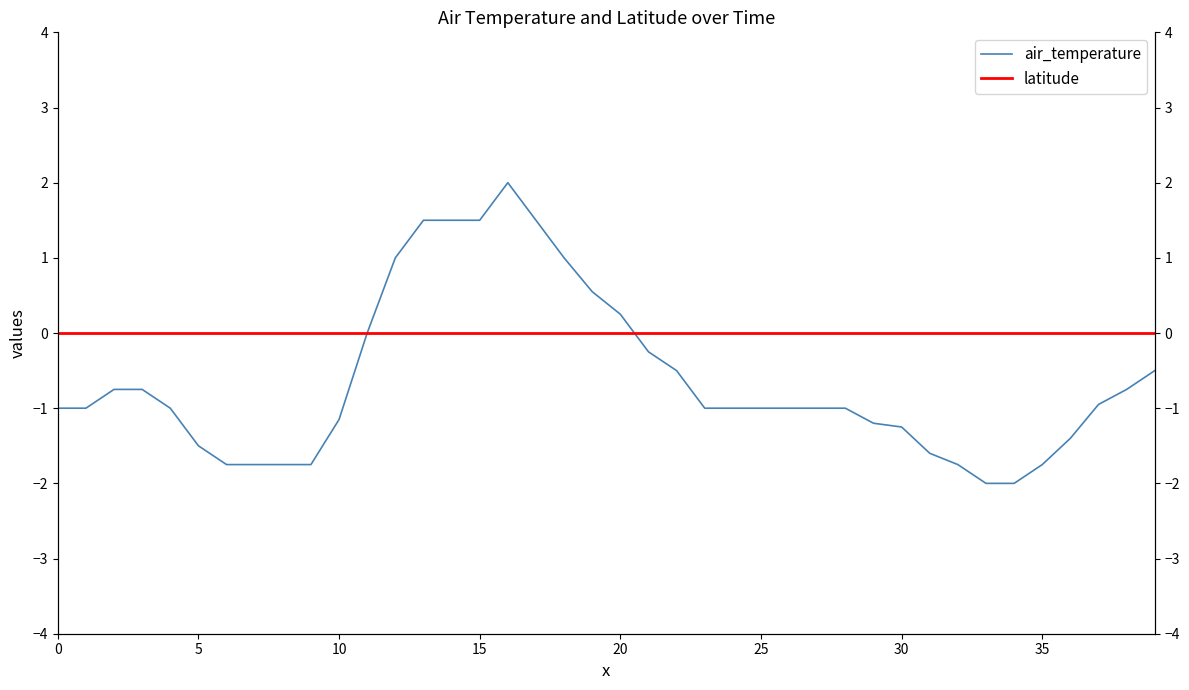

Which category has the highest value across all series?

16